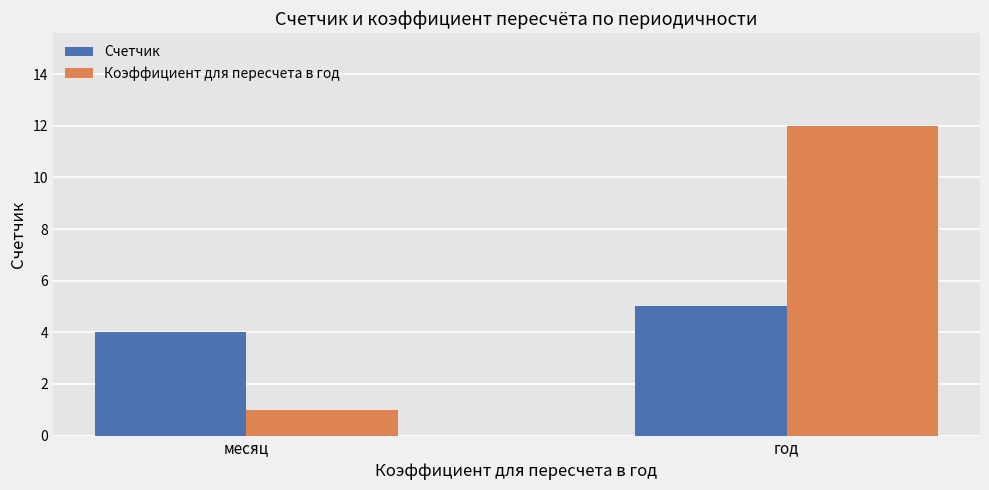

At месяц, list the series in order from largest to smallest.

Счетчик, Коэффициент для пересчета в год